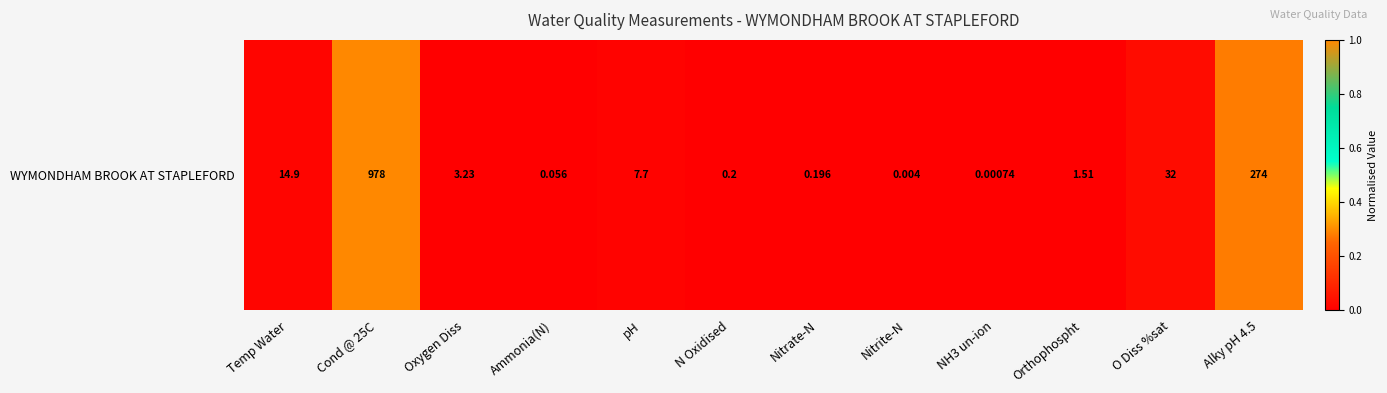

Where is the data nearest to the value 0?

NH3 un-ion